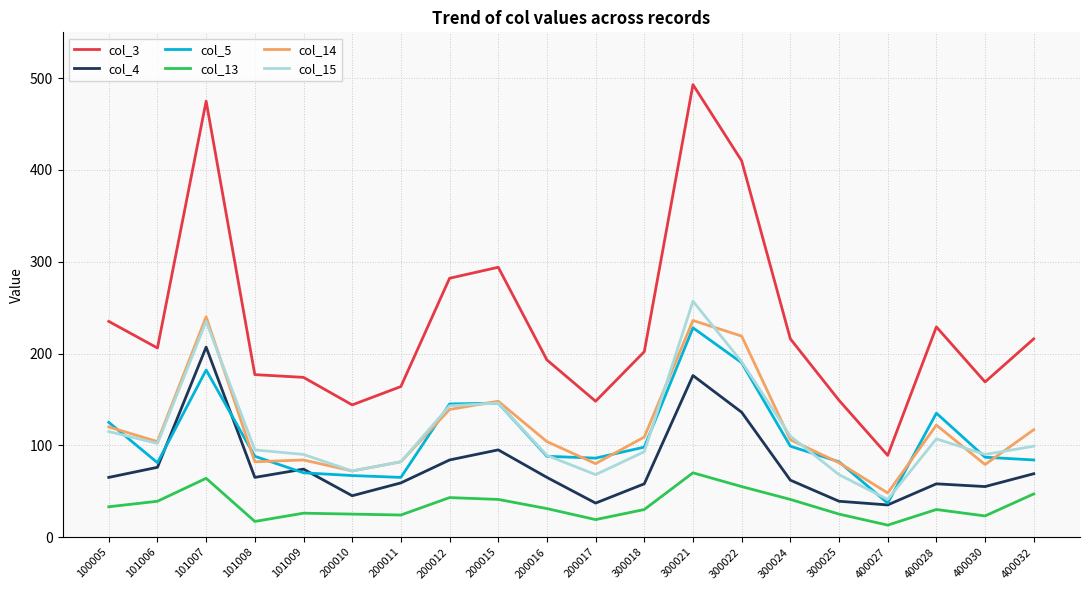

Where is the first local maximum for col_4?

101007